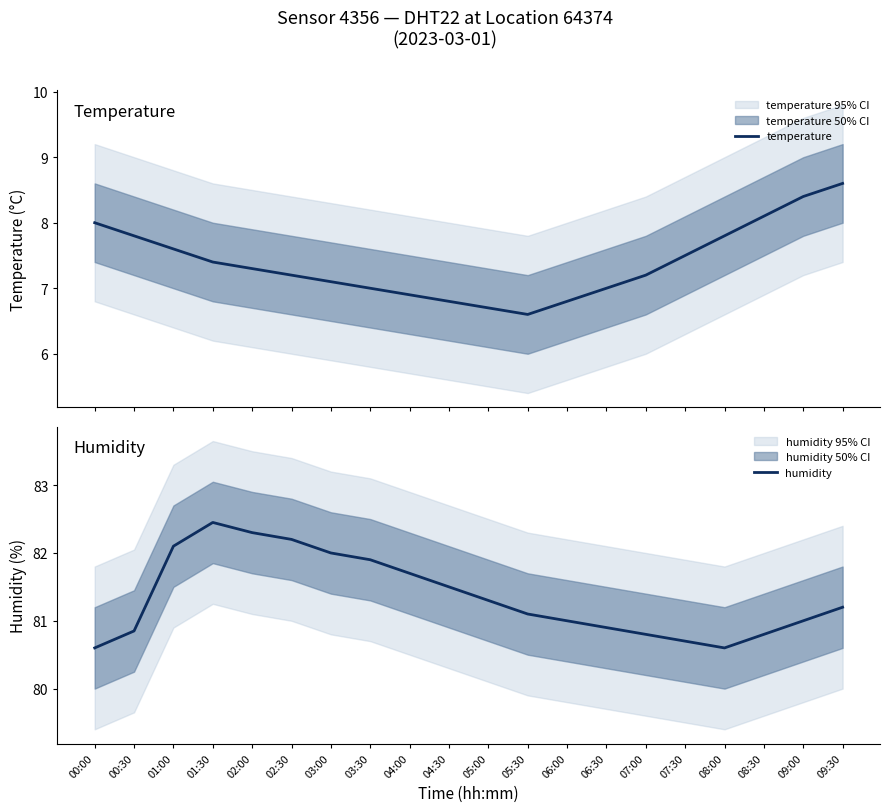

The humidity series shows 81.0 at 09:00. True or false?

True